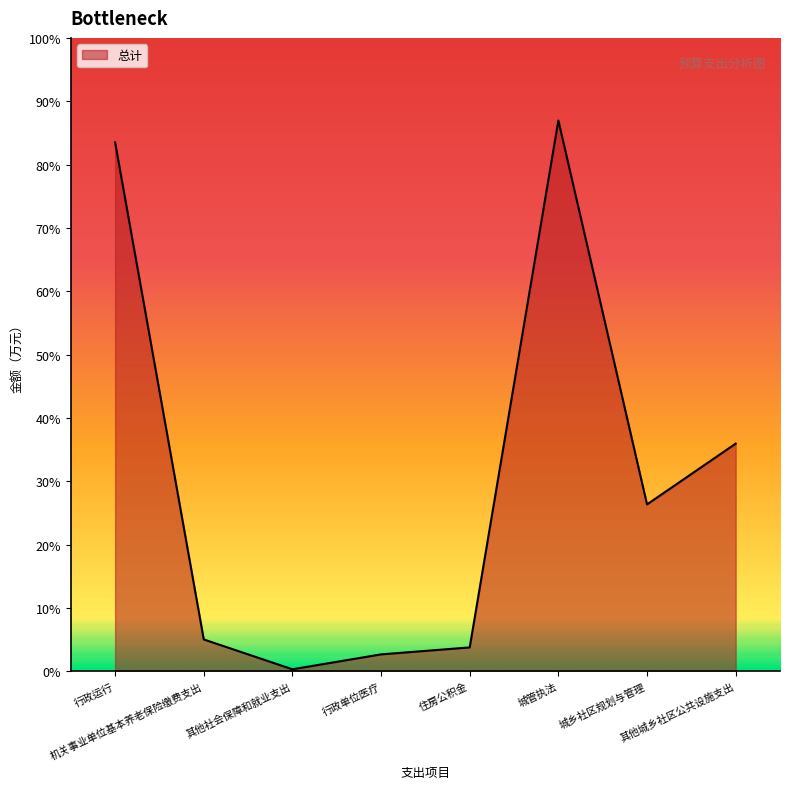

Is this an area chart (filled region under the line)?

Yes